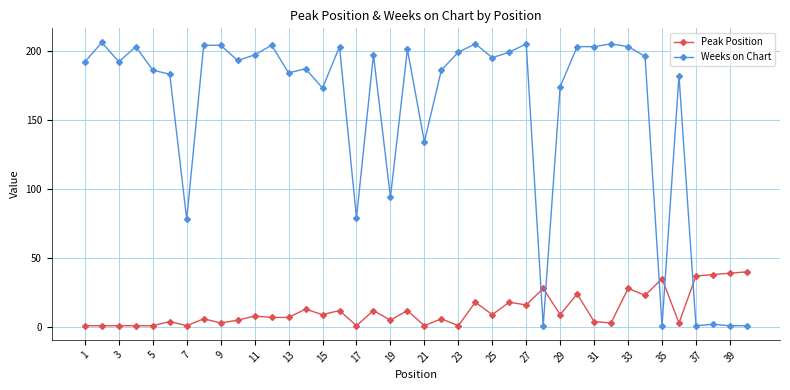

True or false: Weeks on Chart has more than 1 points higher than both neighbors.

True